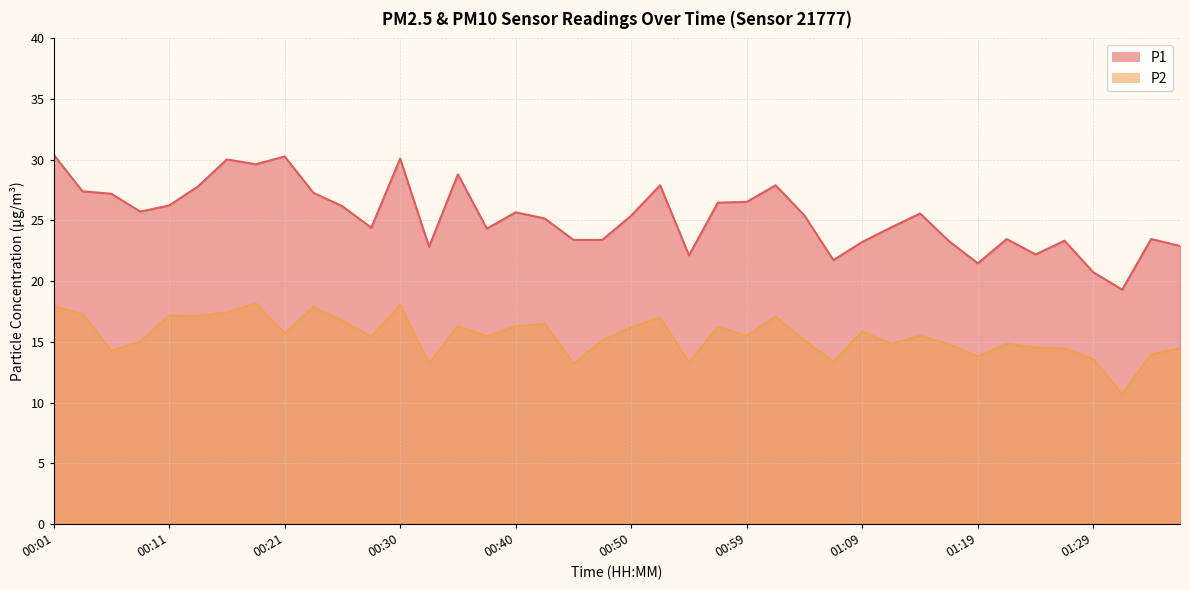

What is the value of the P1 point at the 25th from the left?

26.5